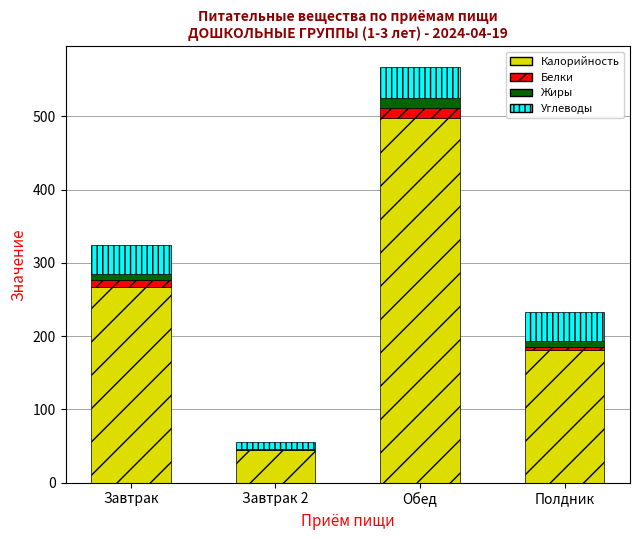

Is it true that Калорийность equals 498.1 at Обед?

True